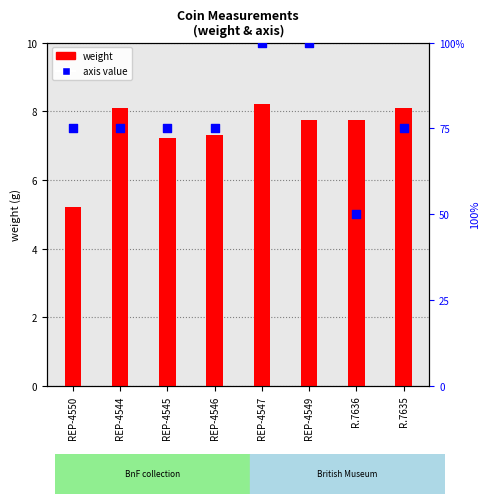

At how many categories does at least one series exceed 22?

8